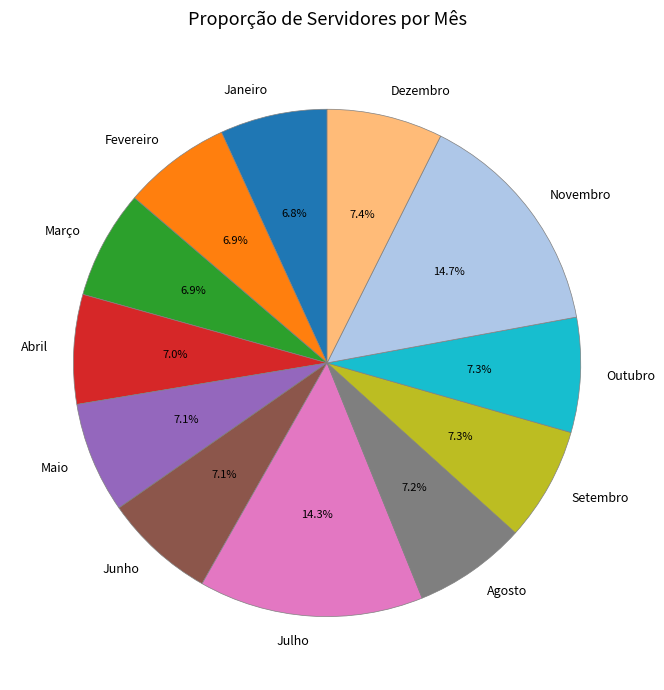

How many segments does this pie chart have?

12